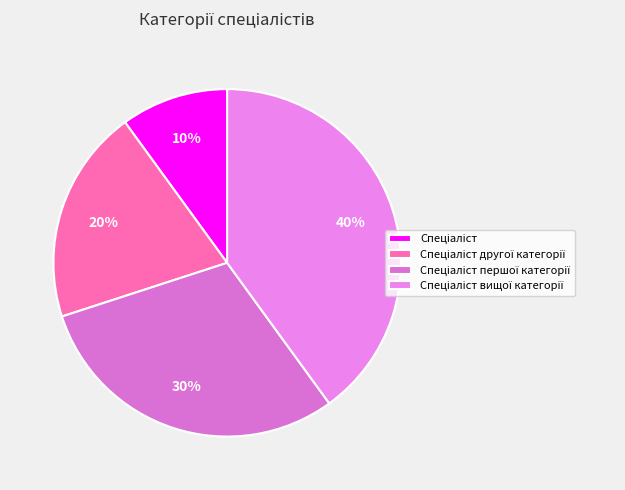

To the nearest percent, what is the combined percentage of Спеціаліст першої категорії and Спеціаліст другої категорії?

50%